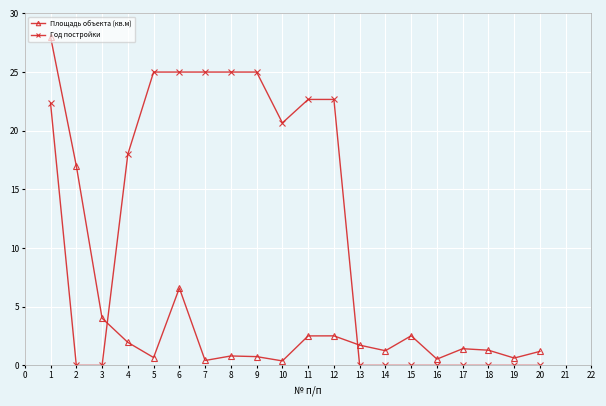

What is the difference between the second highest and minimum values in the Год постройки series?

25.0